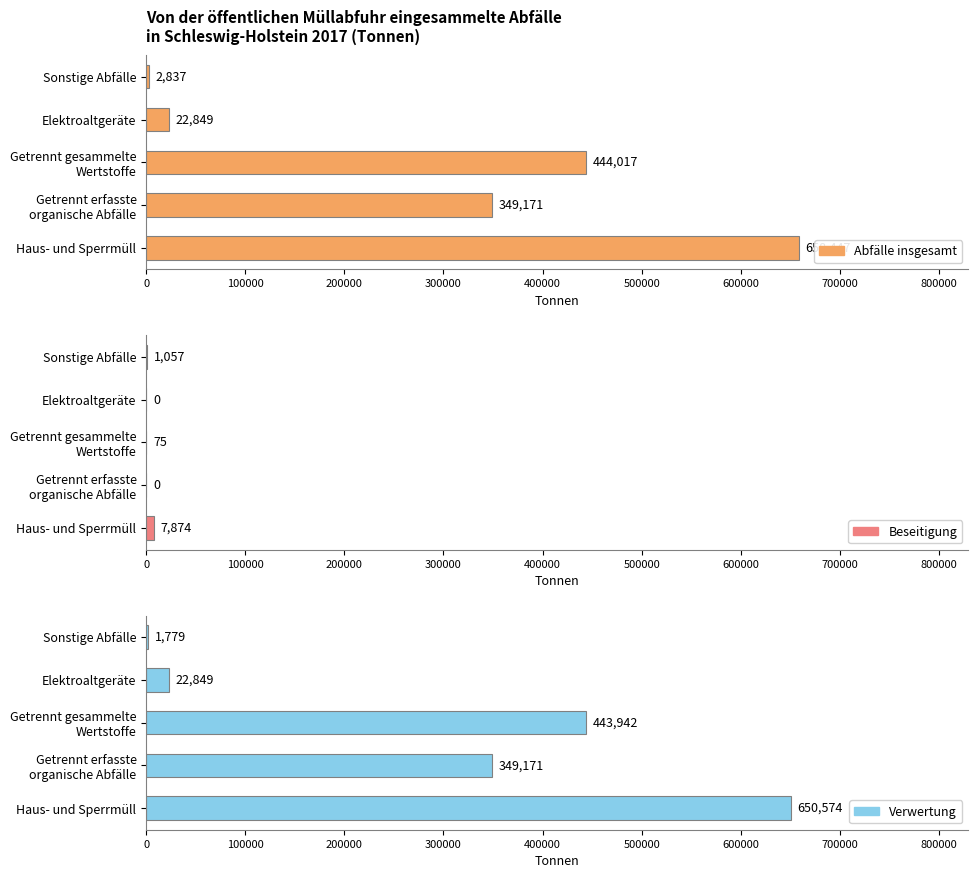

What is the difference between the highest and lowest values at Getrennt erfasste organische Abfälle?

349171.3